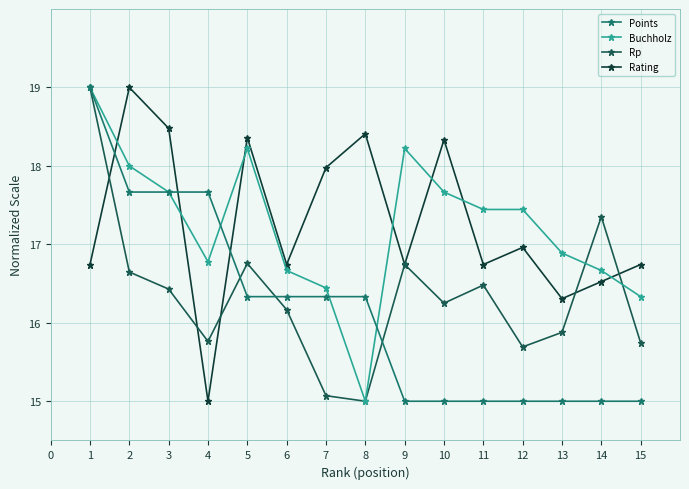

Which category has the lowest value in the Buchholz series?

8